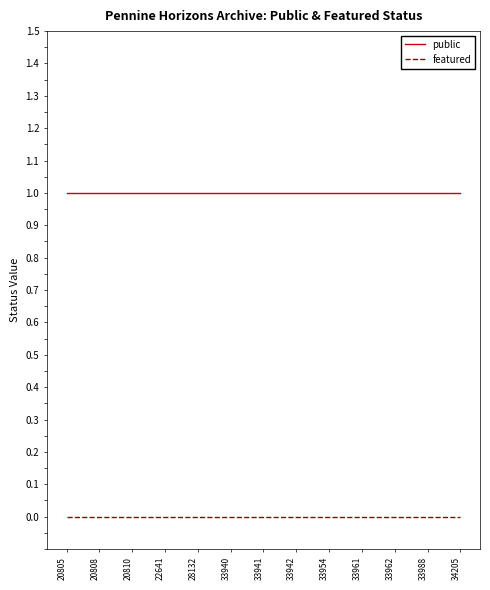

List the series in order of their peak value, highest first.

public, featured